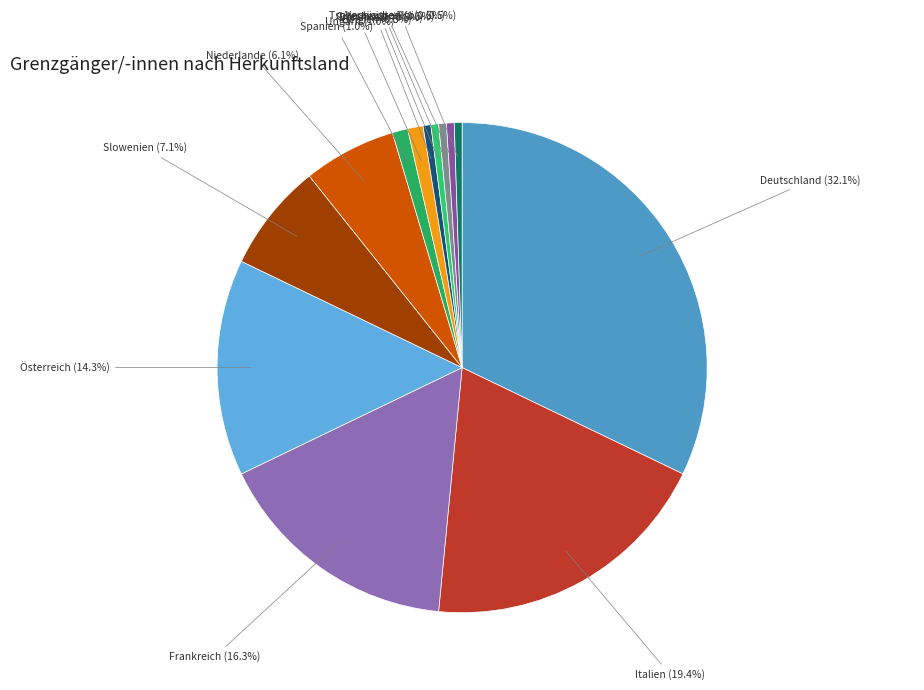

To the nearest percent, what is the average slice percentage?

8%